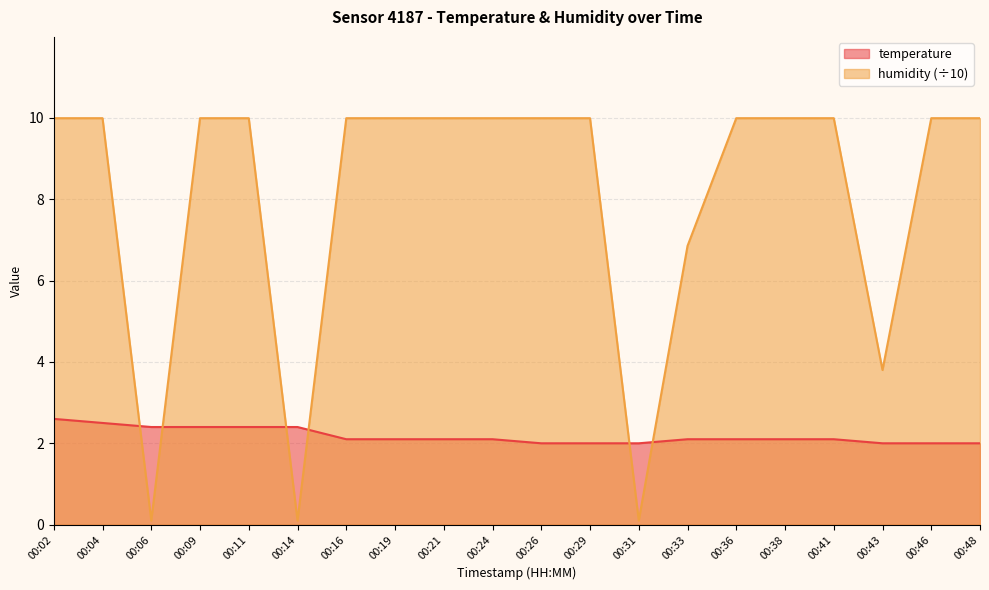

How many interior local valleys does the humidity series have?

4